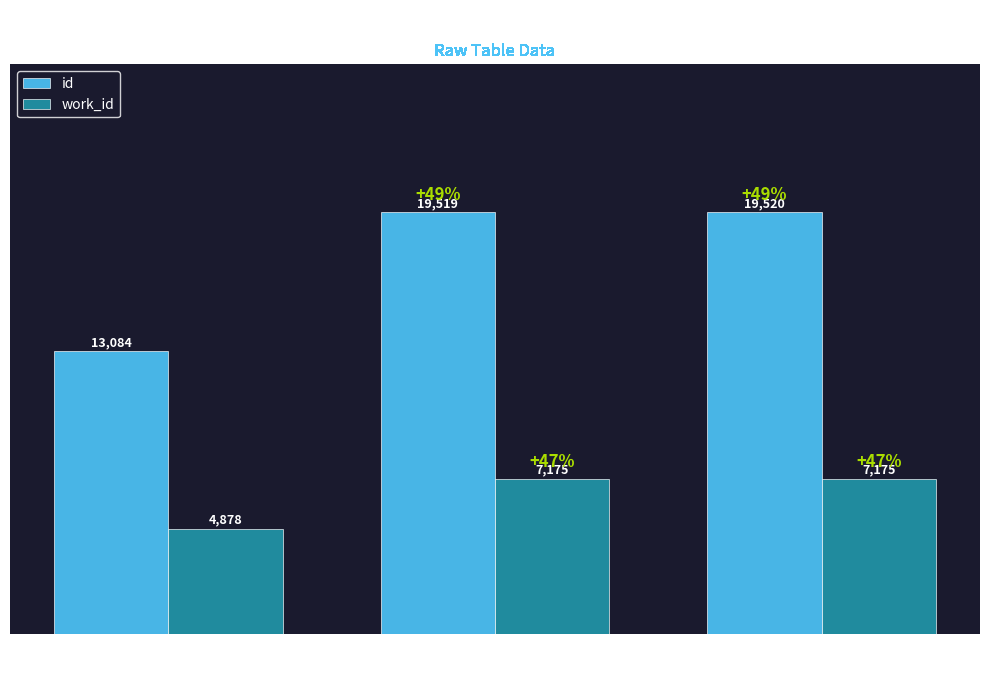

What is the maximum value for id?

19520